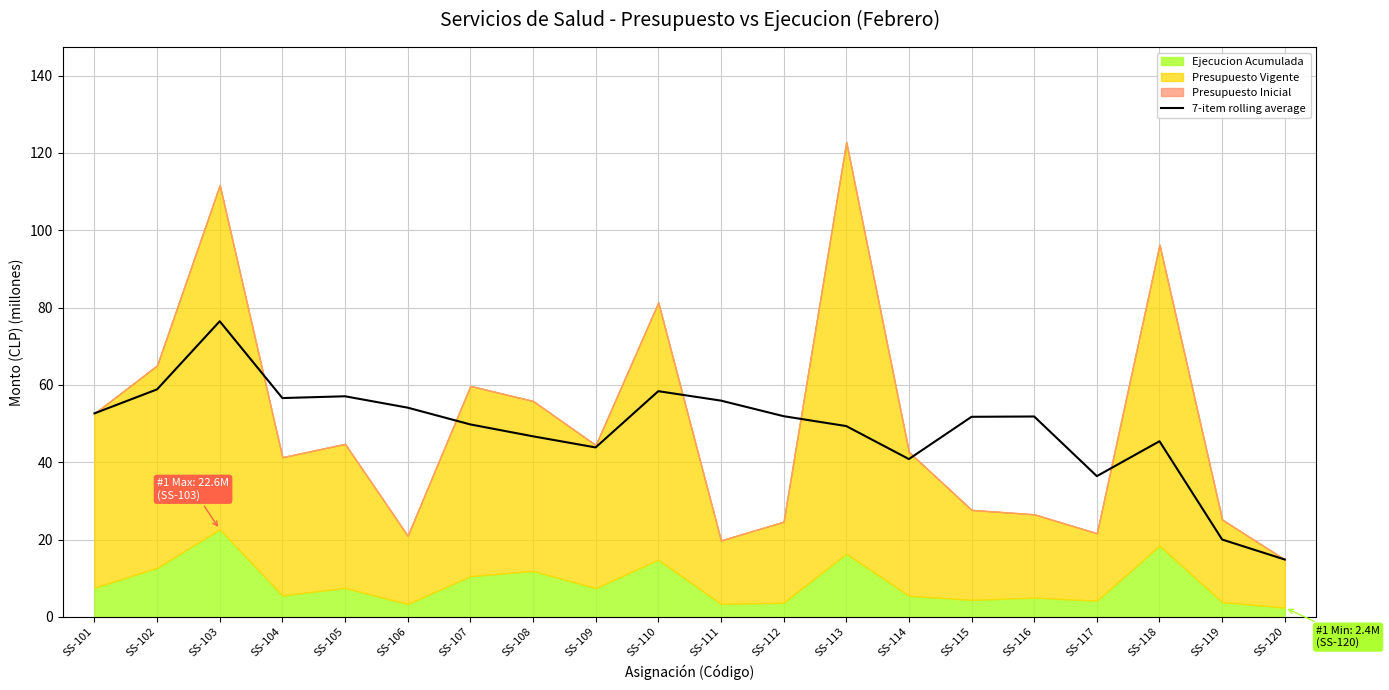

Approximately how many times larger is the value at SS-112 compared to SS-118?

1.1